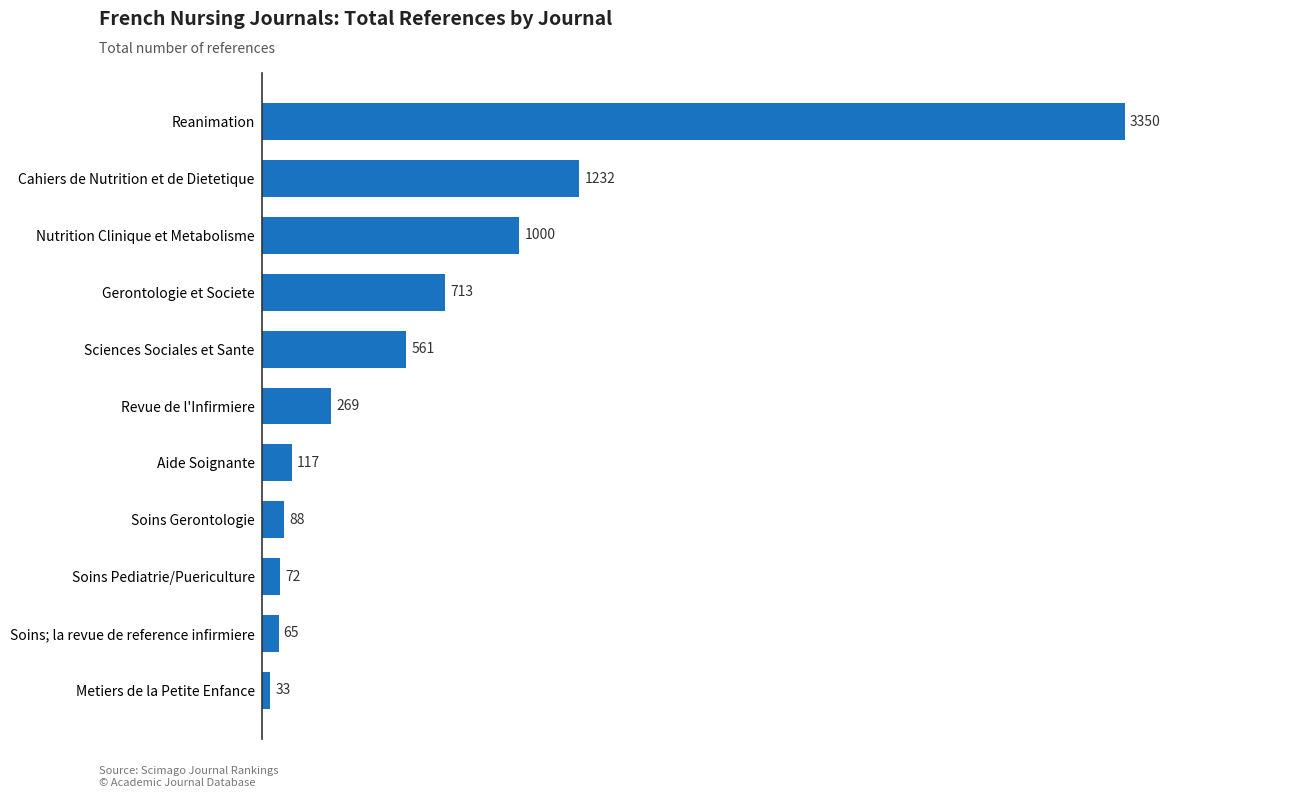

Where is the data nearest to the value 1691?

Cahiers de Nutrition et de Dietetique